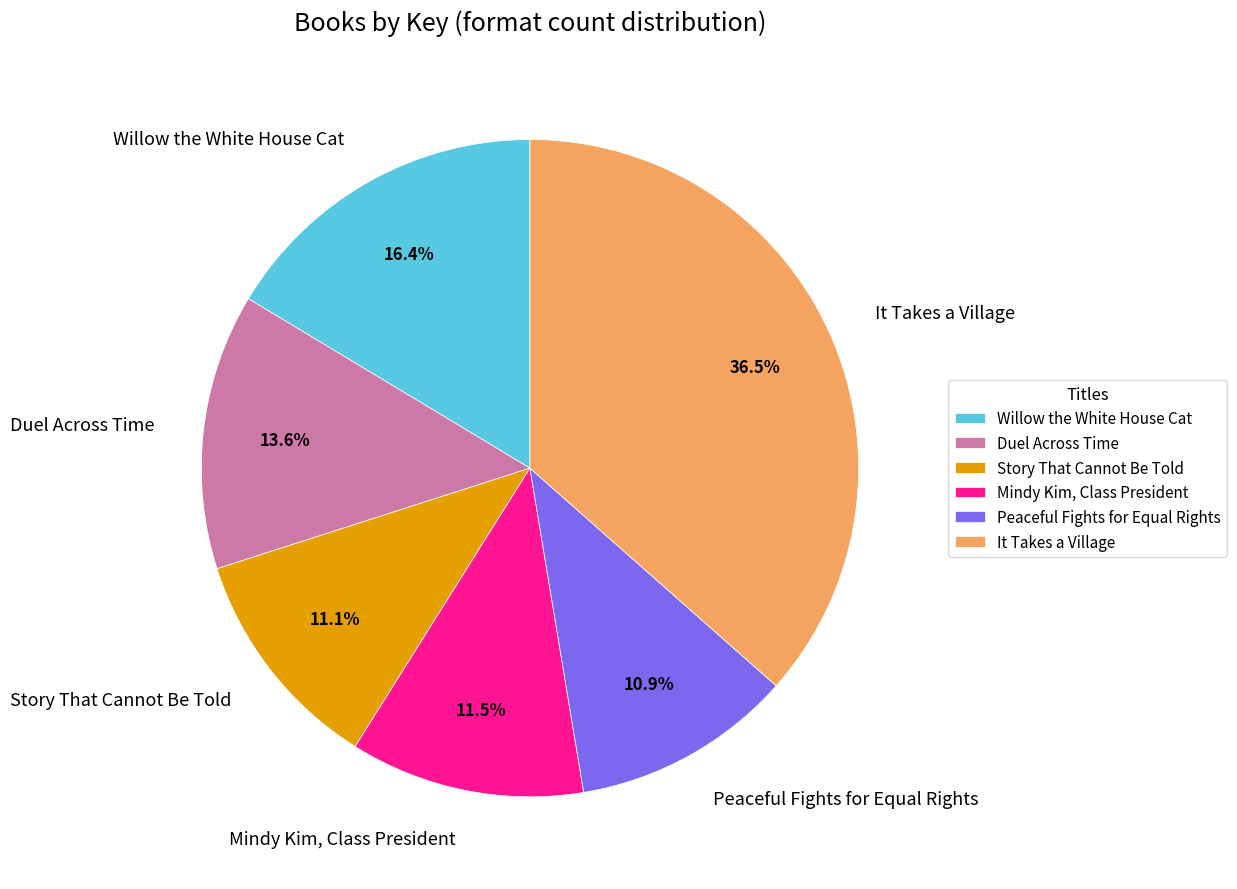

How many slices are in this pie chart?

6